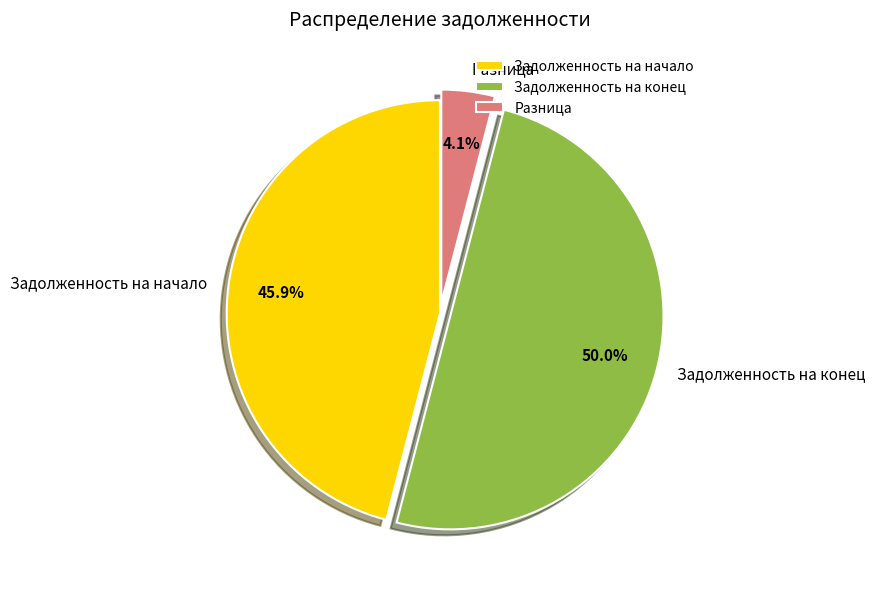

Which category has the biggest portion of the pie?

Задолженность на конец